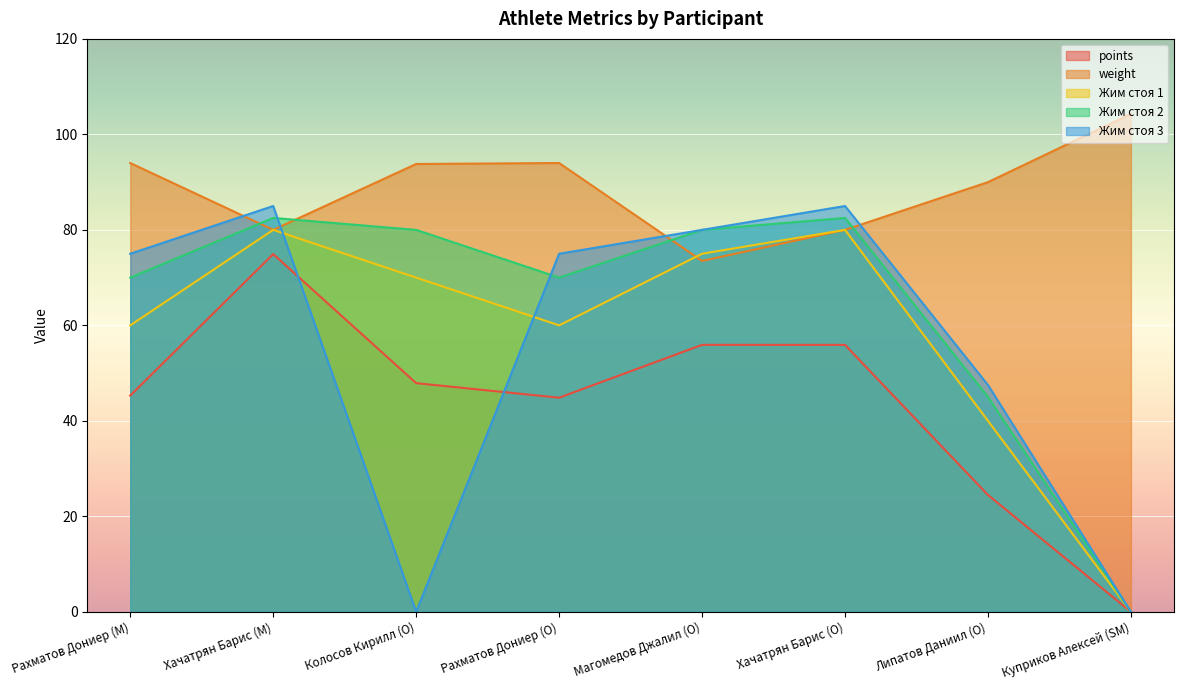

Where is Жим стоя 2 nearest to the value 41?

Липатов Даниил (O)